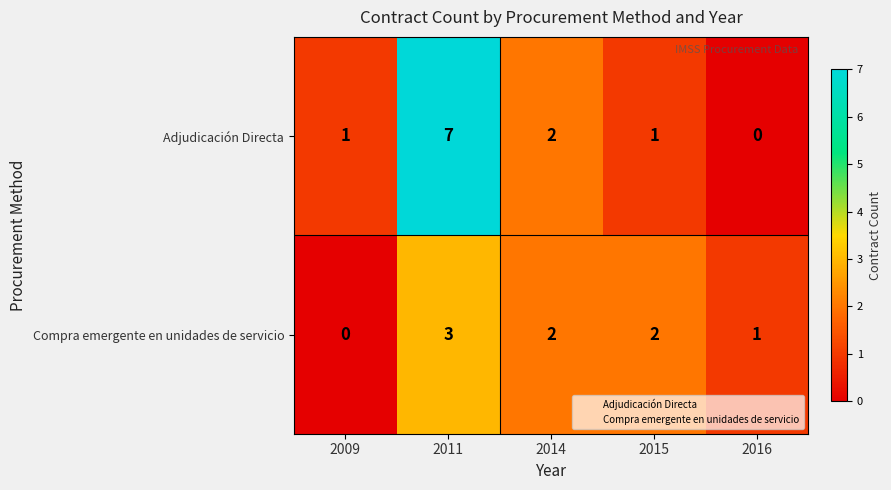

How many values in the Compra emergente en unidades de servicio series are below 2?

2